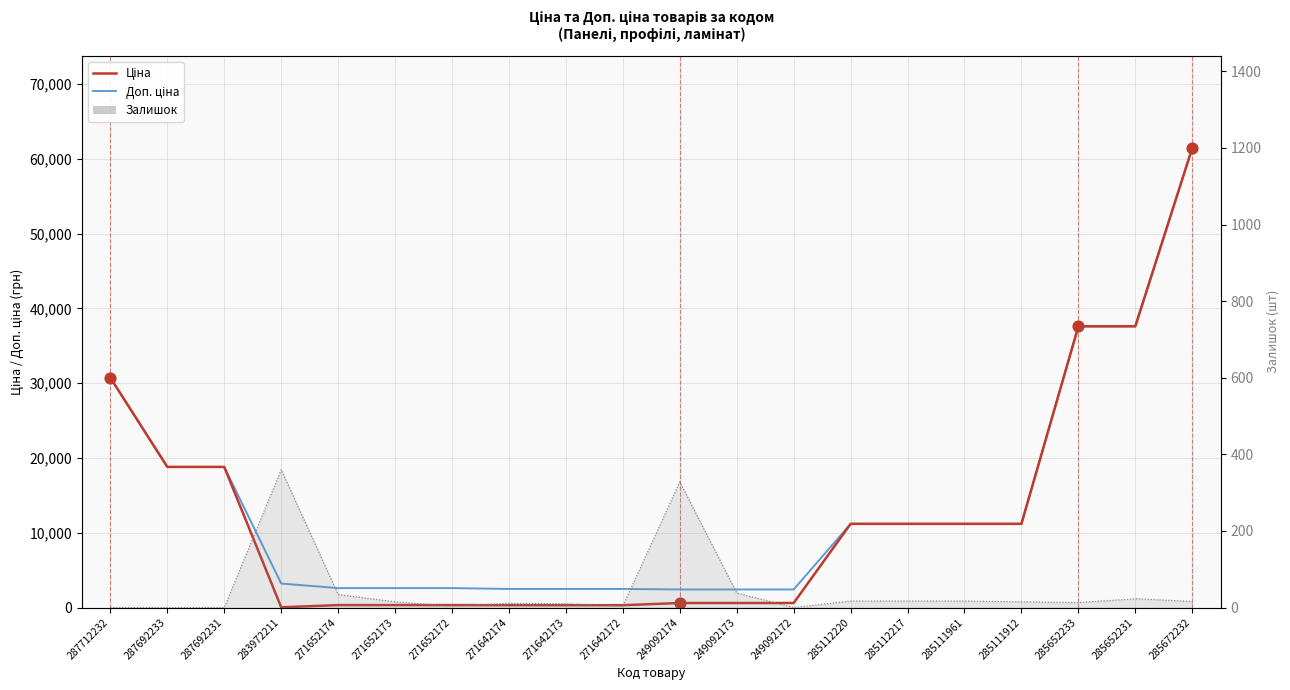

What is the total value across all series at 283972211?

3597.1